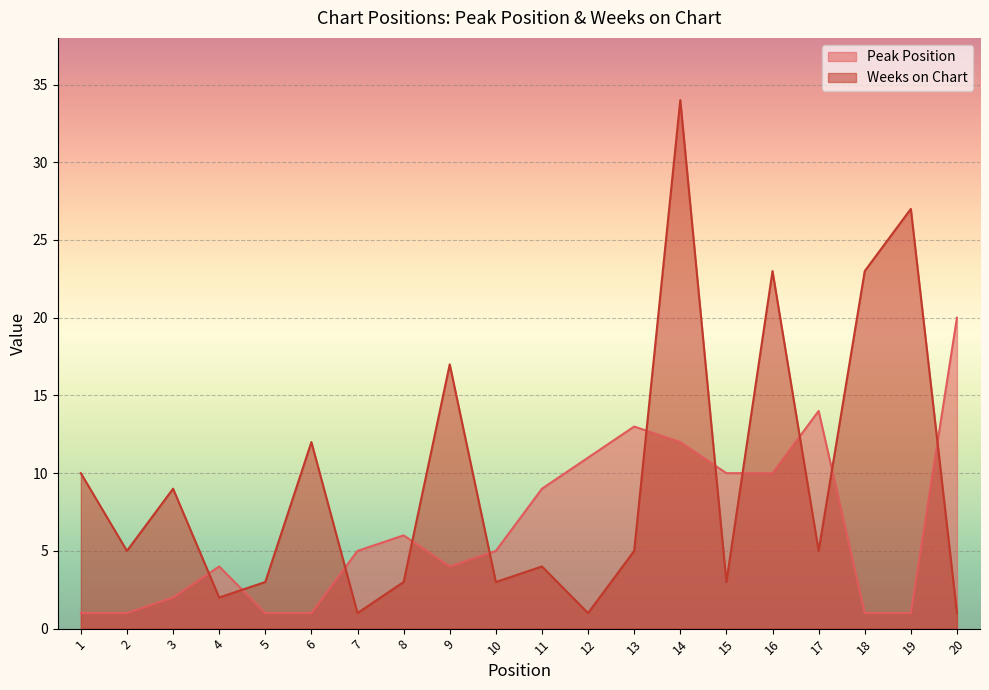

What is the difference between the maximum and minimum values in the Weeks on Chart series?

33